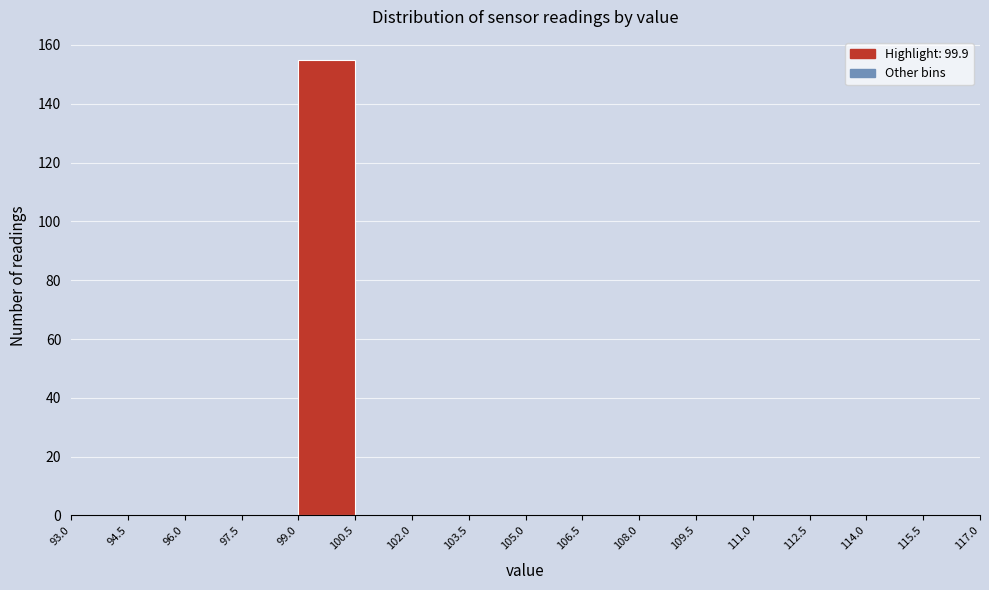

Over which range of the x-axis is the bar tallest?

99.0 to 100.5